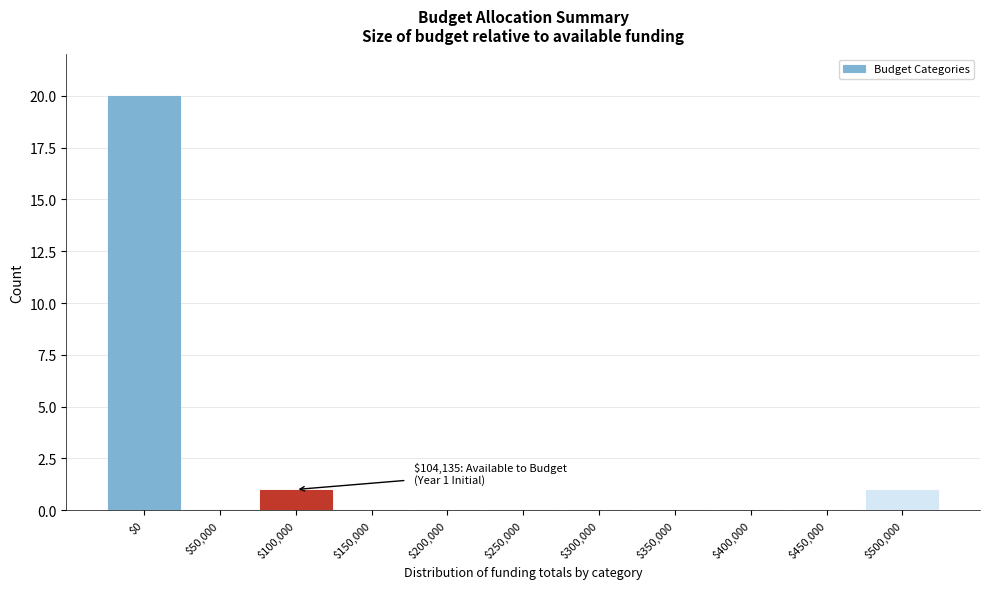

True or false: the data shows -7 at $400,000.

False